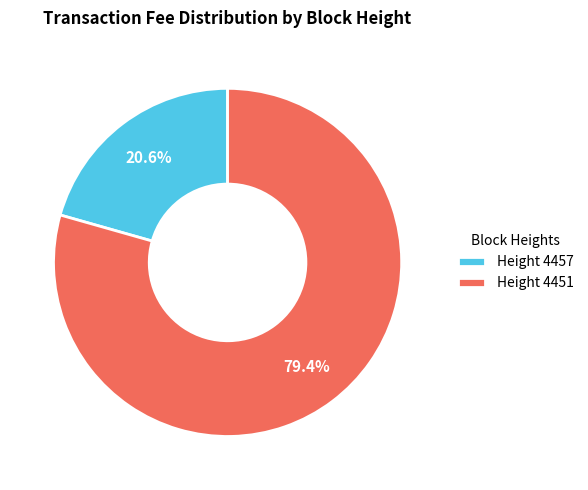

What is the ratio of the value at Height 4451 to the value at Height 4457?

3.9